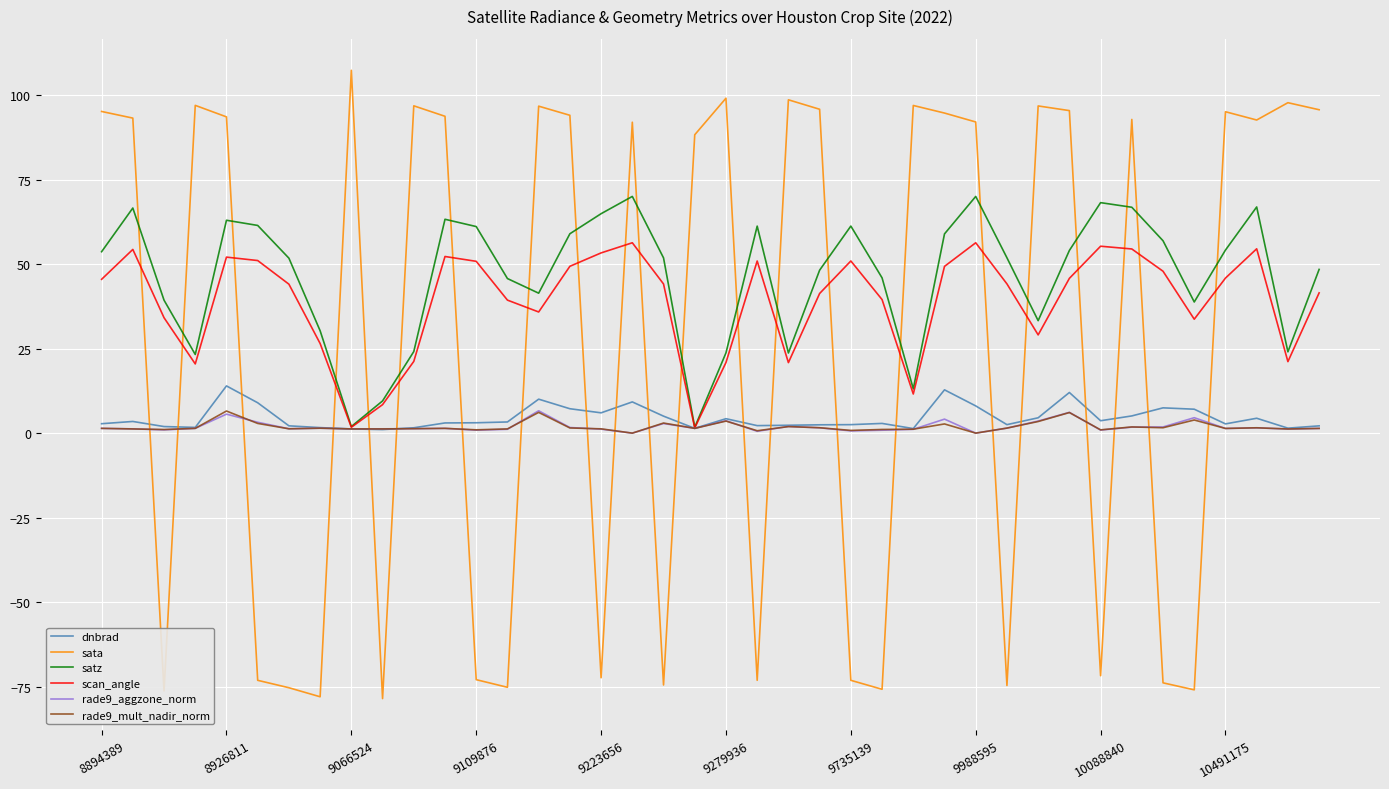

Is this an area chart (filled region under the line)?

No